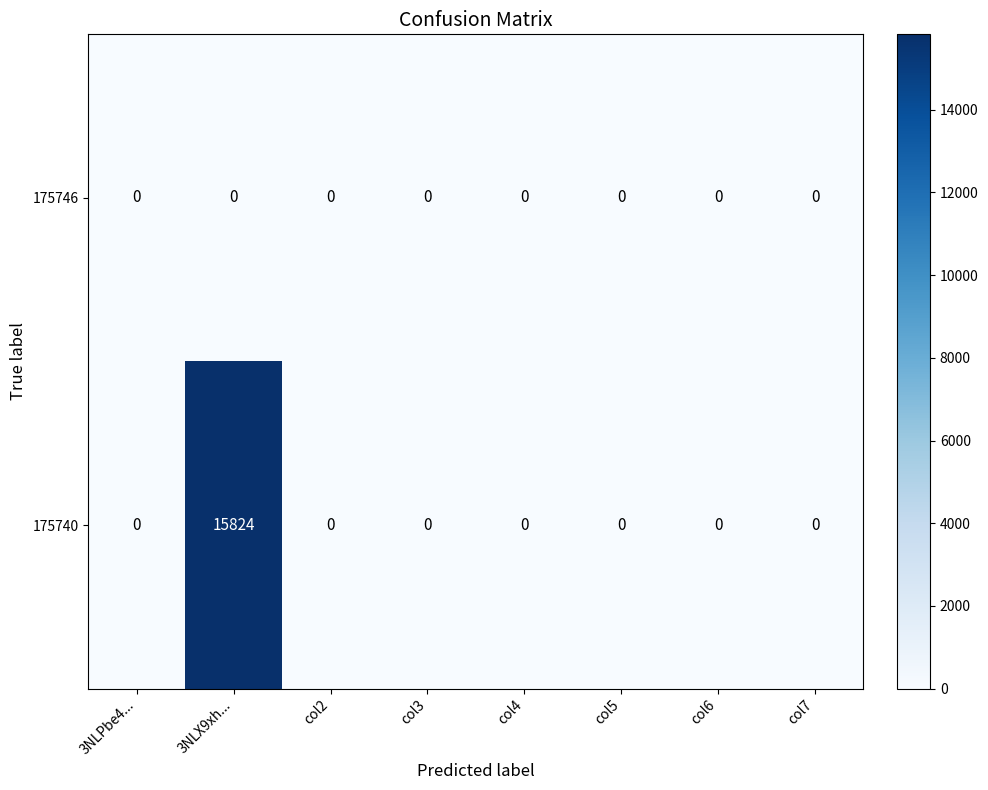

Reading left to right, transcribe all the data shown in this chart.

175746: 3NLPbe4...=0	3NLX9xh...=0	col2=0	col3=0	col4=0	col5=0	col6=0	col7=0
175740: 3NLPbe4...=0	3NLX9xh...=15824	col2=0	col3=0	col4=0	col5=0	col6=0	col7=0